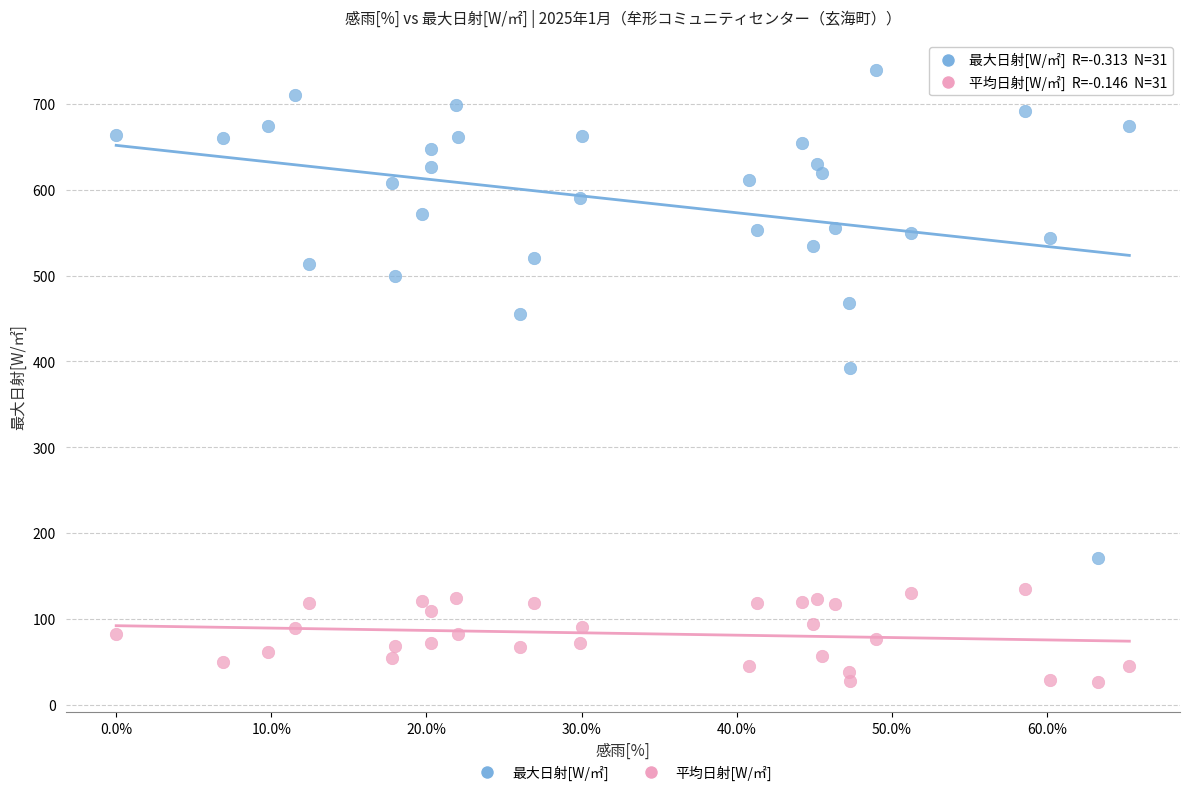

What are all the series names shown in the legend?

最大日射[W/㎡], 平均日射[W/㎡]